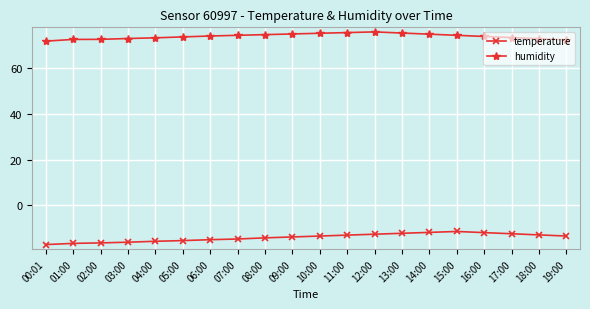

What is the lowest value of the humidity series?

72.0